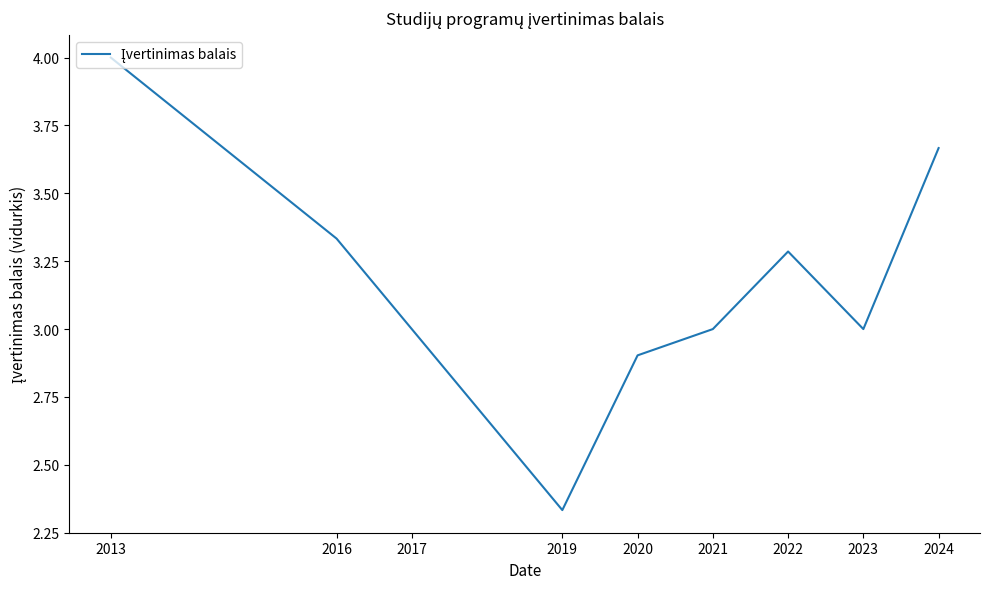

What is the change in value from 2016 to 2020?

-0.4